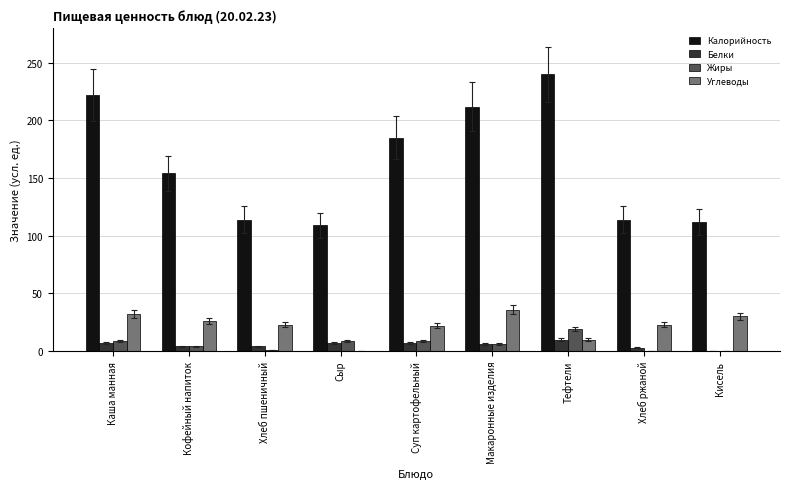

Is the value of Углеводы at Каша манная greater than the value of Калорийность at Хлеб ржаной?

No